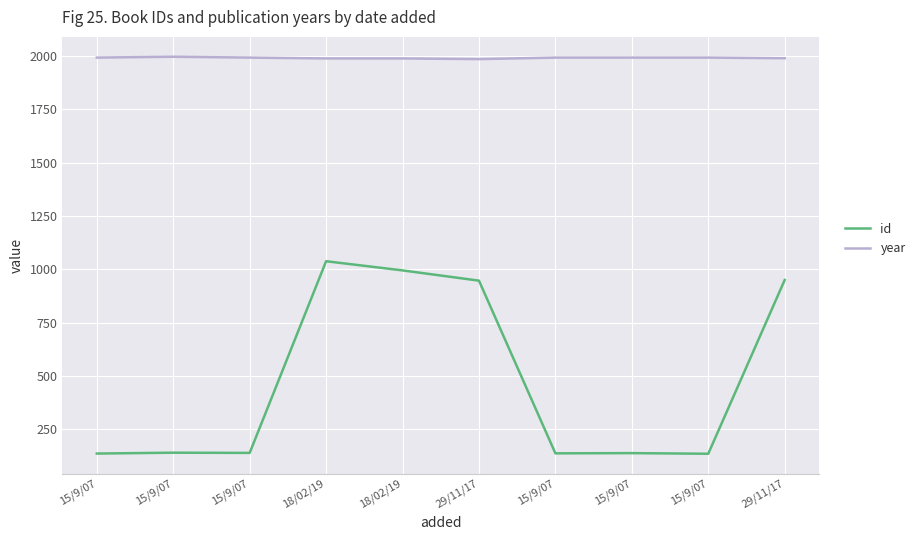

Rank the series at 15/9/07 from lowest to highest value.

id, year